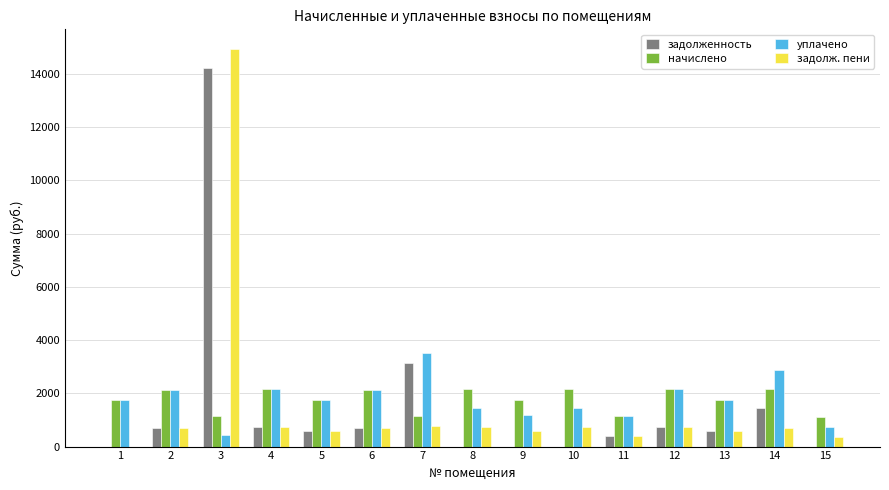

Are the bars horizontal?

No